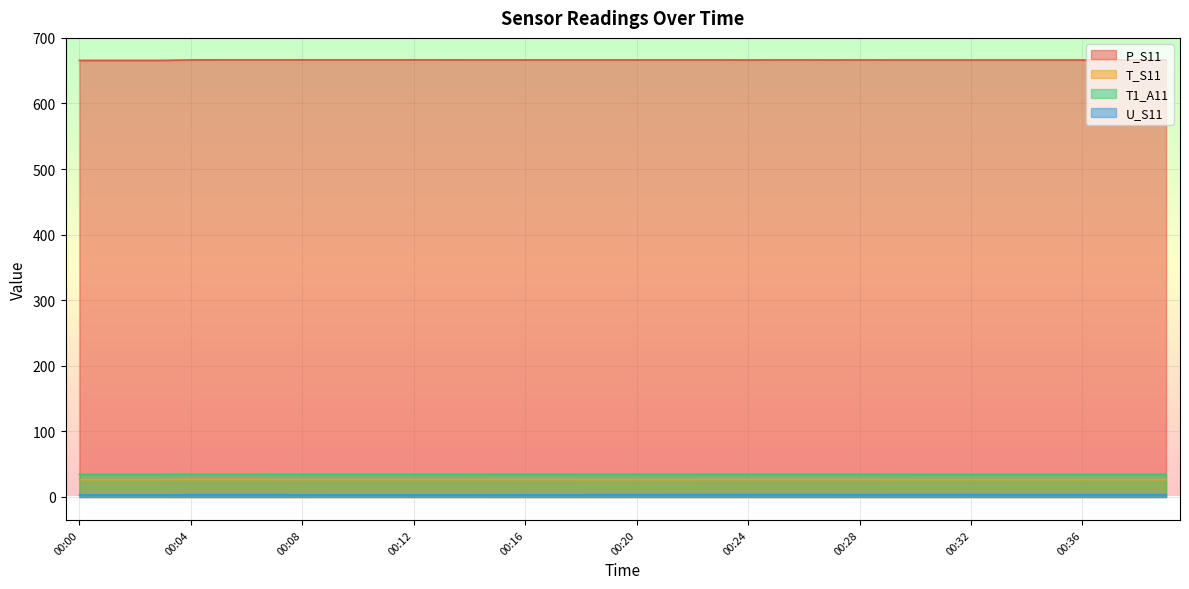

Which series has the largest total across all categories?

P_S11